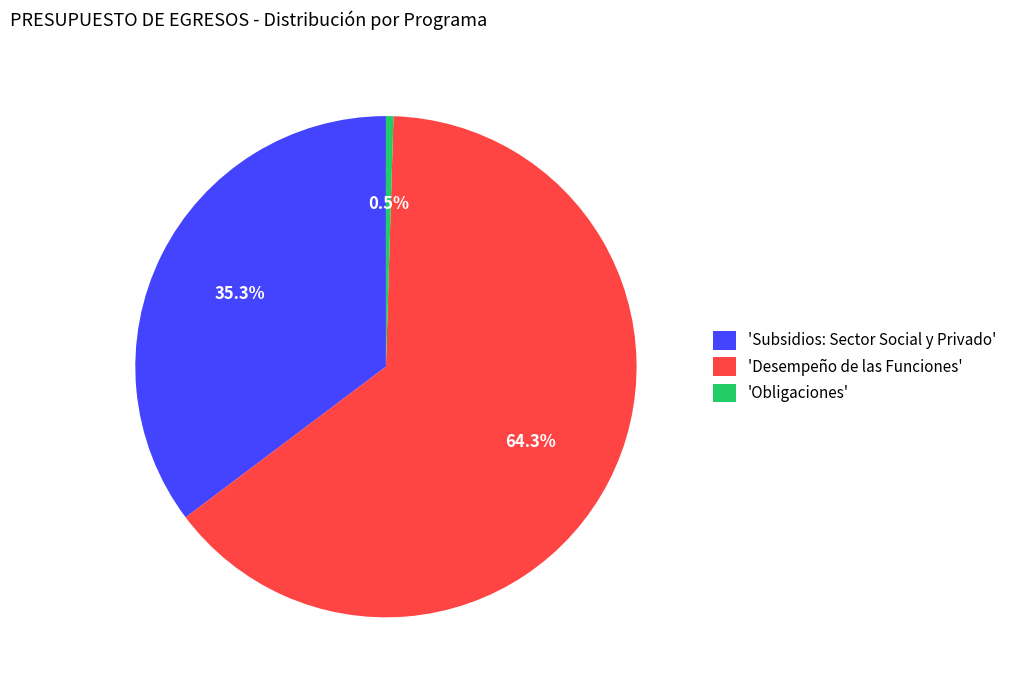

To the nearest percent, what is the difference between the largest and smallest slice percentages?

64%